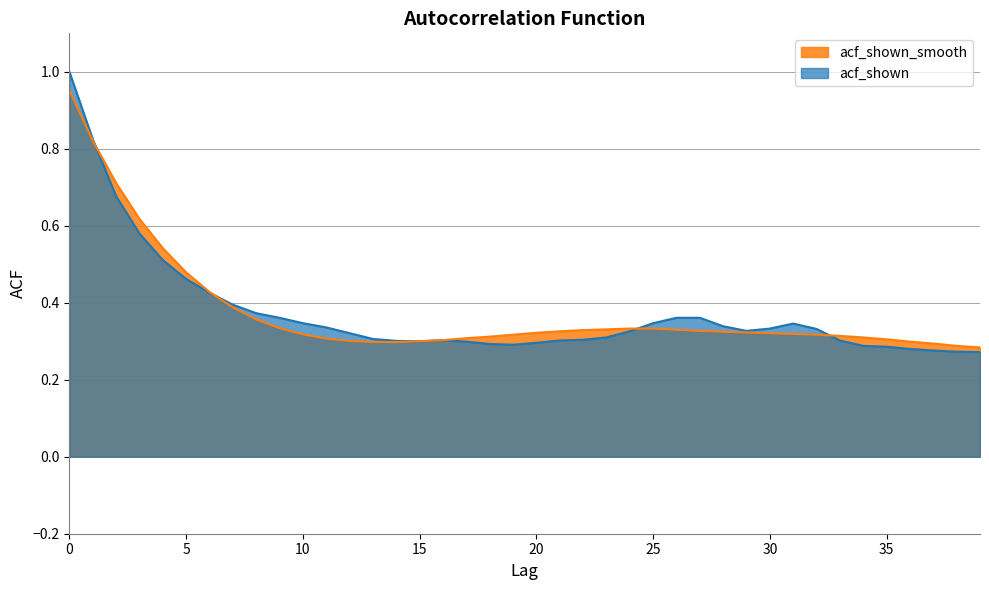

List the series in order of their peak value, lowest first.

acf_shown_smooth, acf_shown